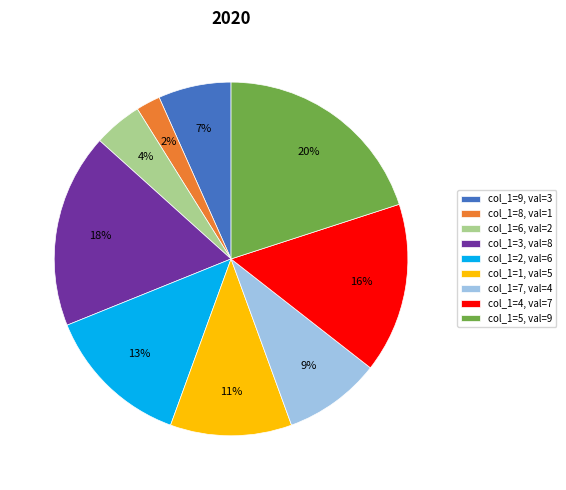

To the nearest percent, what portion does col_1=7, val=4 represent?

9%